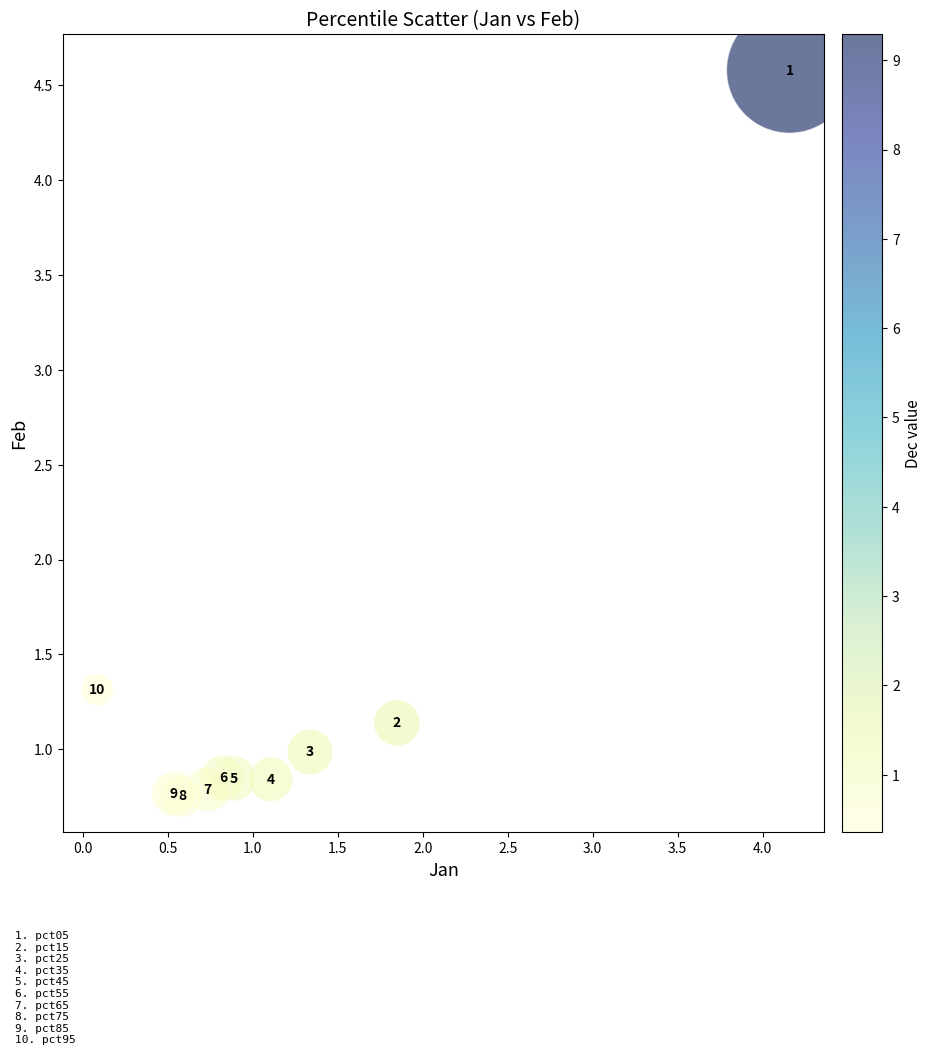

What is the average X value?

1.2